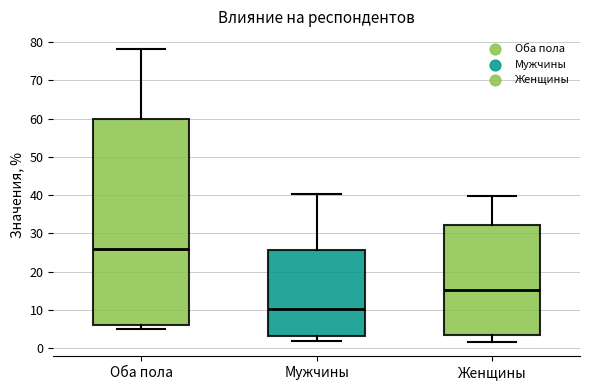

Reading left to right, transcribe this box plot: for each box, give where its median line is, the range the box spans, and where its two whiskers end, as read against the y-axis. The values are not printed on the chart, so give them approximately, as read against the axis.

Оба пола: median 26, box 6 to 60, whiskers 5 to 78
Мужчины: median 10, box 3 to 26, whiskers 2 to 40
Женщины: median 15, box 3 to 32, whiskers 2 to 40